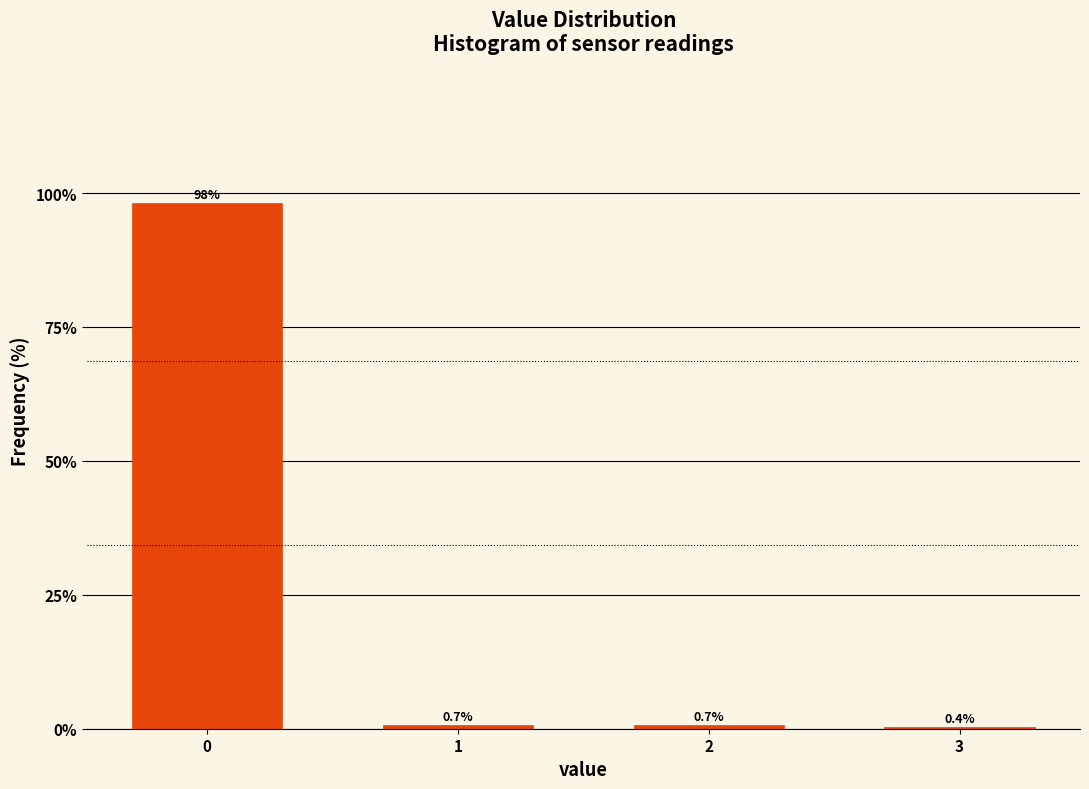

Reading left to right, list all the values displayed in this chart.

0=98.2	1=0.7	2=0.7	3=0.4